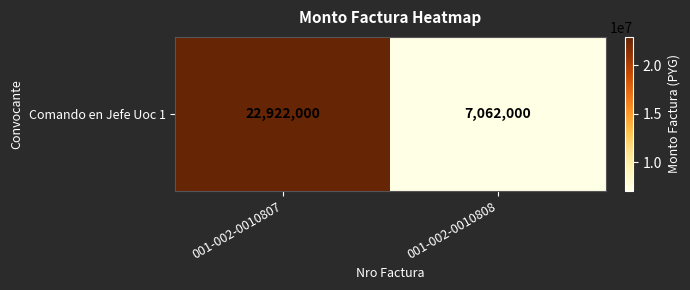

Is it true that the value at 001-002-0010808 is 7062000?

True